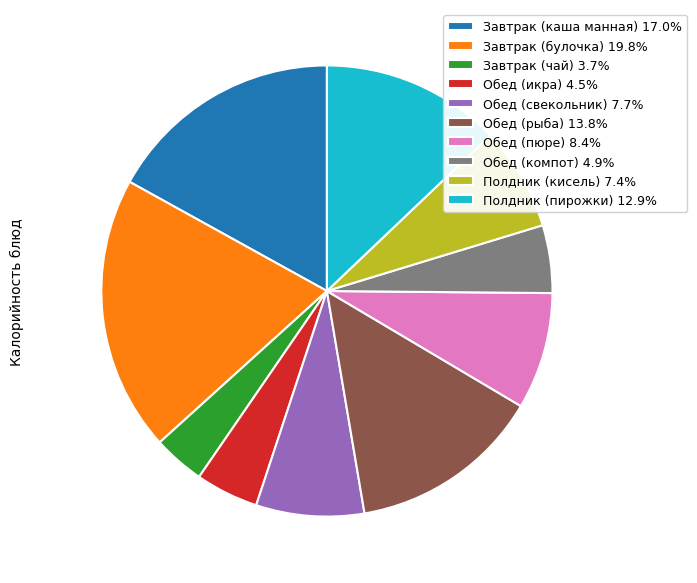

What is the smallest slice in the pie chart?

Завтрак (чай)